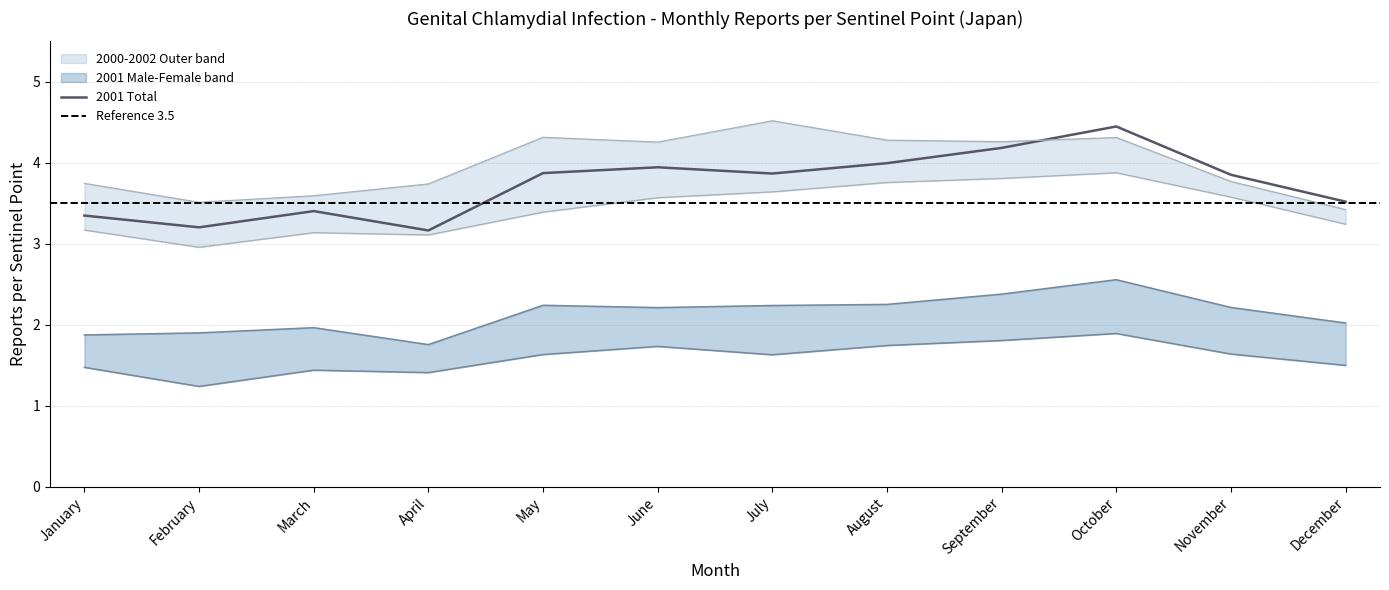

What is the value of the 2001 Total point at the 4th from the left?

3.2